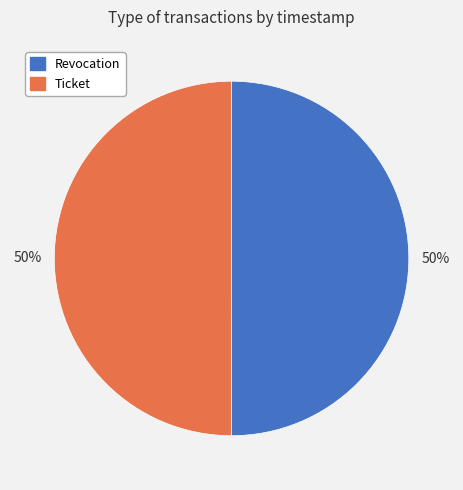

Is it true that Revocation is 50% of the pie?

True